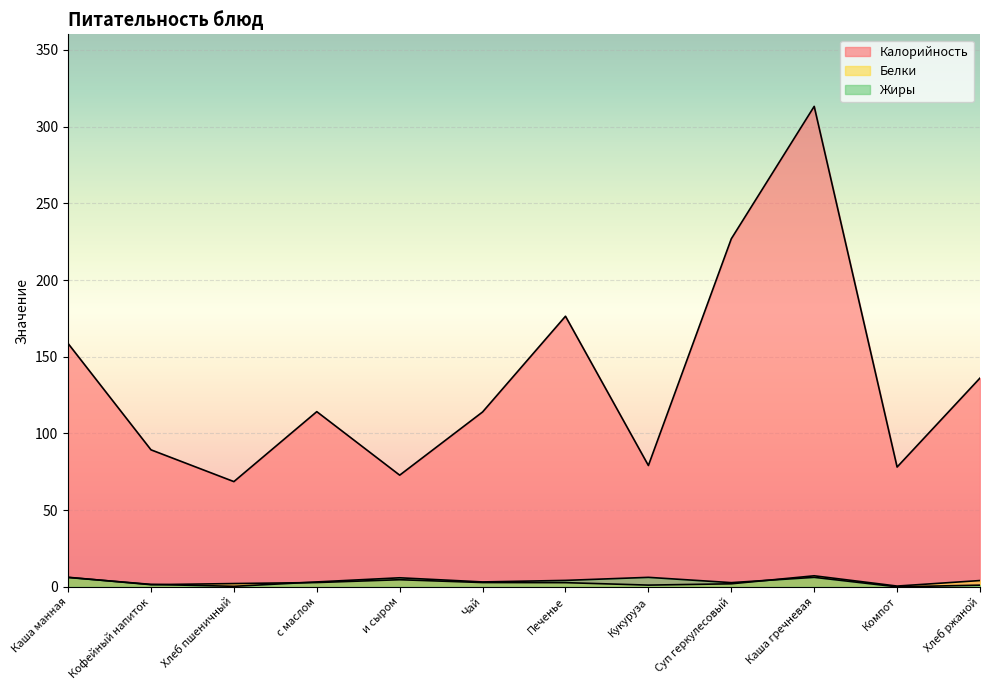

Reading left to right, transcribe all the data shown in this chart.

Калорийность: Каша манная=158.6	Кофейный напиток=89.3	Хлеб пшеничный=68.6	с маслом=114.2	и сыром=72.8	Чай=114.0	Печенье=176.4	Кукуруза=79.1	Суп геркулесовый=226.9	Каша гречневая=313.2	Компот=78.1	Хлеб ржаной=136.1
Белки: Каша манная=6.2	Кофейный напиток=1.4	Хлеб пшеничный=2.1	с маслом=2.8	и сыром=4.6	Чай=2.8	Печенье=2.7	Кукуруза=1.1	Суп геркулесовый=2.0	Каша гречневая=7.2	Компот=0.5	Хлеб ржаной=4.1
Жиры: Каша манная=6.1	Кофейный напиток=1.6	Хлеб пшеничный=0.3	с маслом=3.2	и сыром=5.9	Чай=3.2	Печенье=4.2	Кукуруза=6.2	Суп геркулесовый=2.7	Каша гречневая=6.2	Компот=0.0	Хлеб ржаной=1.1